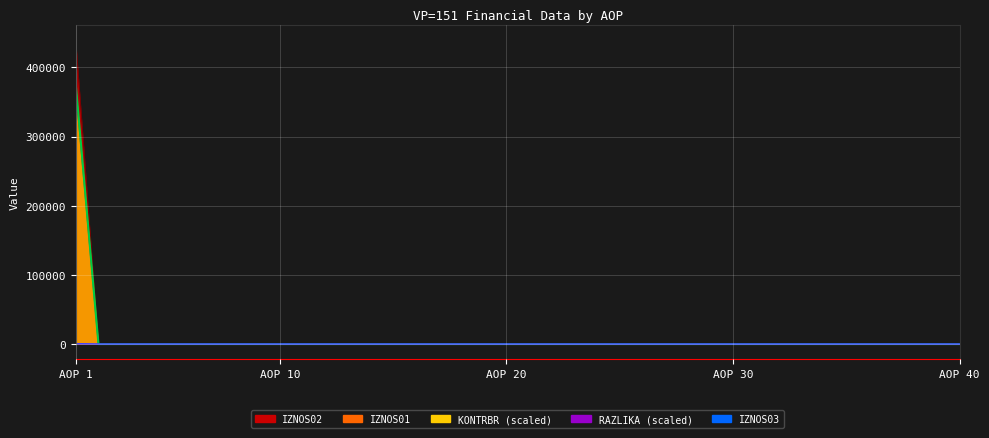

Between 23 and 32, which series saw the biggest shift?

IZNOS01